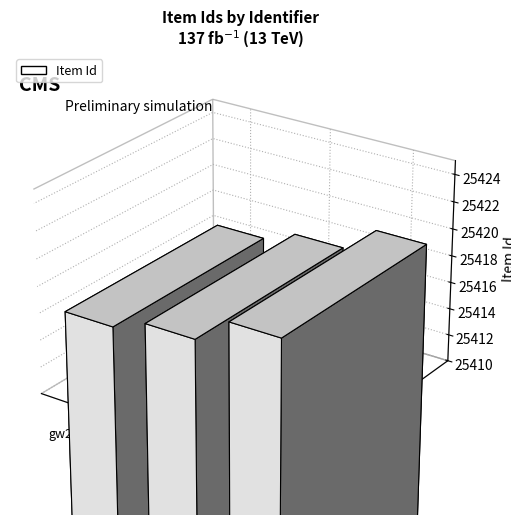

Rank the categories by value from lowest to highest.

gw256, gw257, gw259